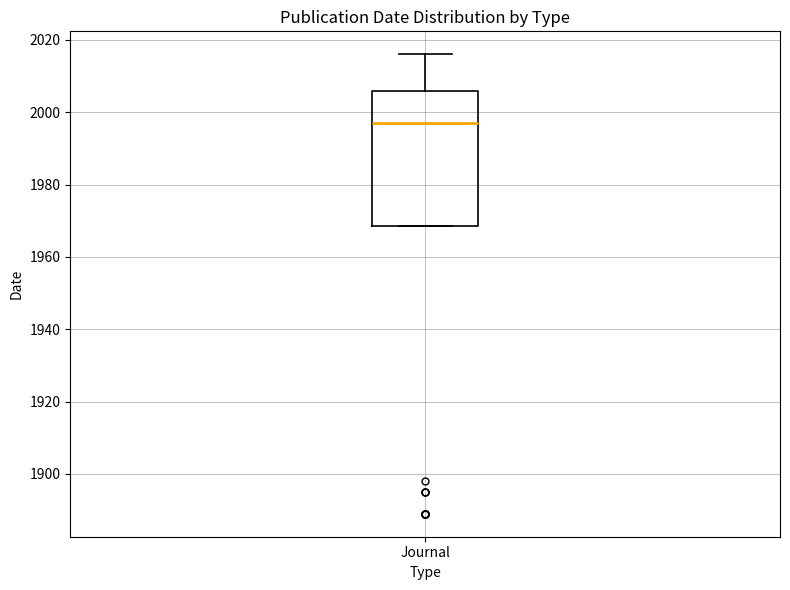

Read this box plot against the y-axis: the position of the median line, the range covered by the box, and the ends of both whiskers. The values are not printed on the chart, so give them approximately, as read against the axis.

median 1998, box 1968 to 2006, whiskers 1968 to 2016